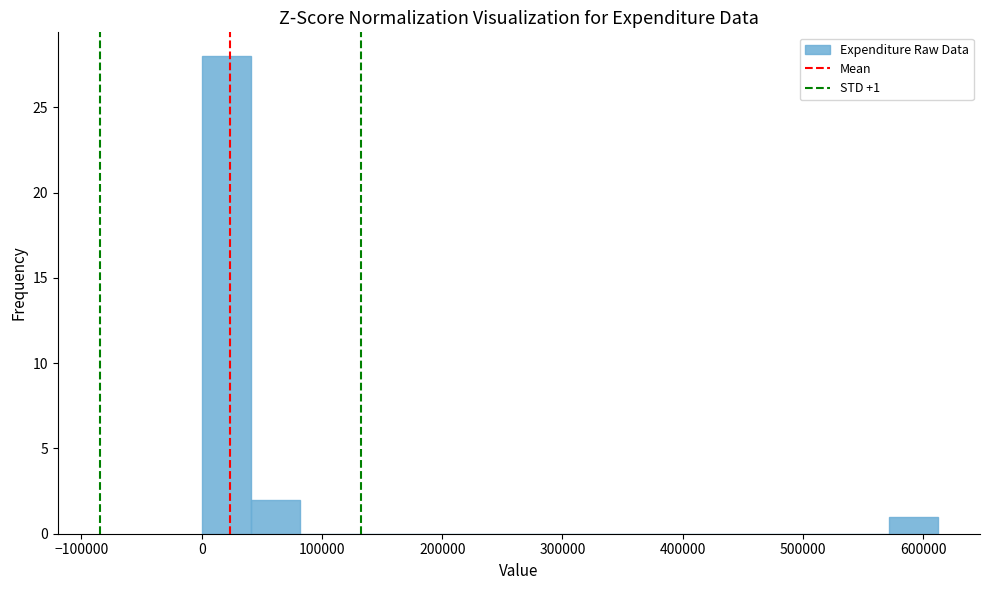

Over which range of the x-axis is the bar tallest?

0 to 40000